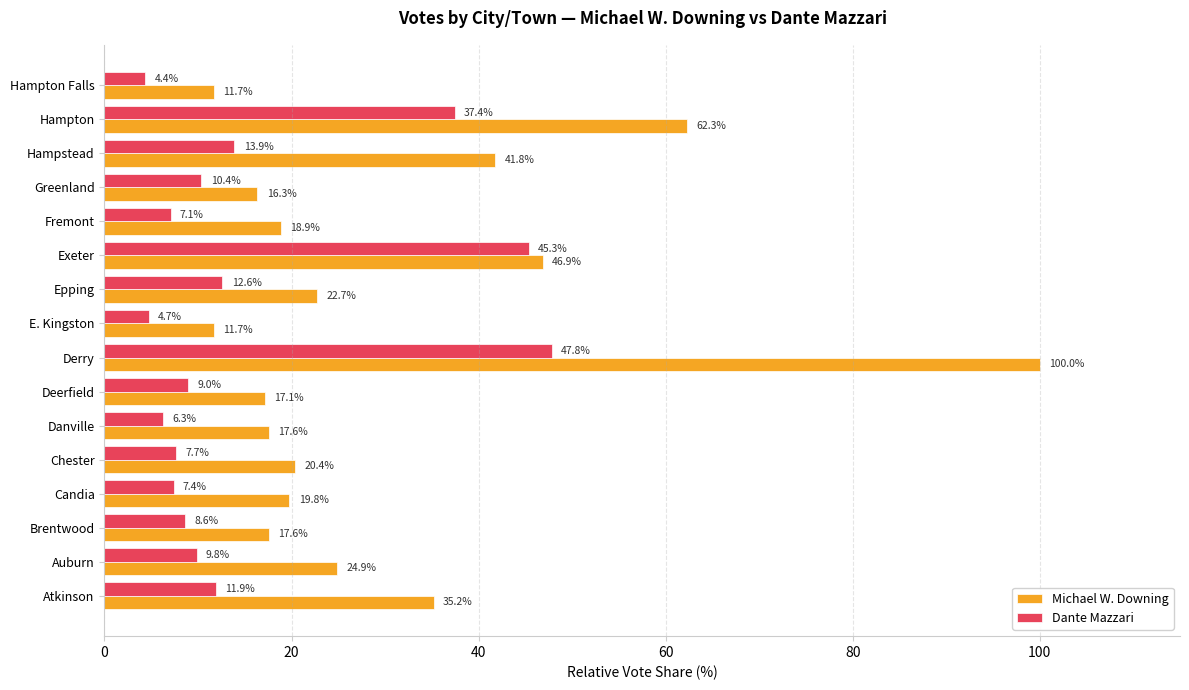

What is the highest value of the Dante Mazzari series?

47.8